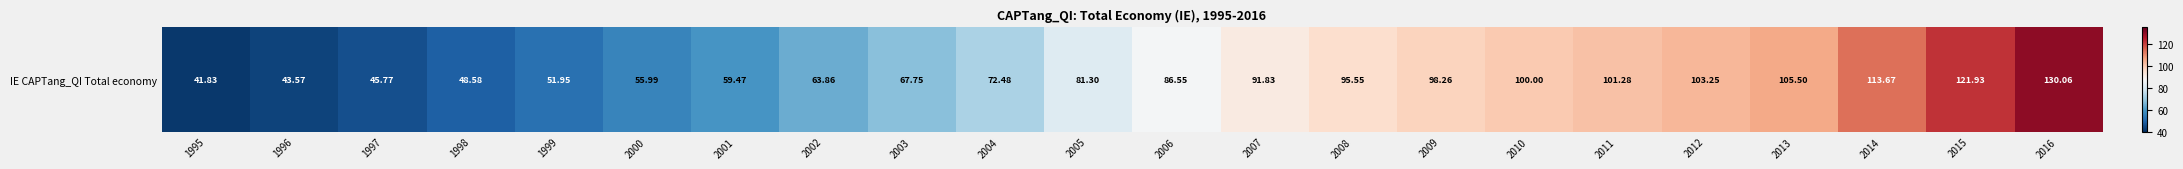

What is the minimum value shown in the chart?

41.8